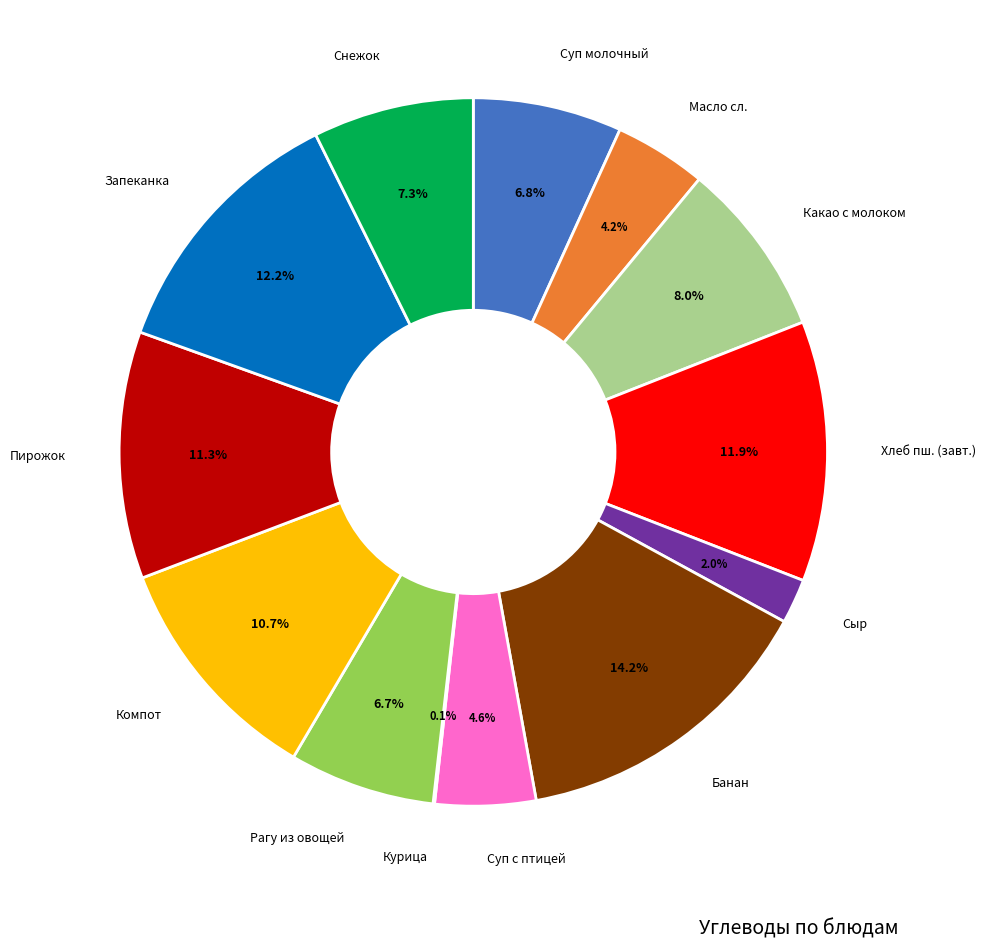

Does Хлеб пш. (завт.) represent more than half of the total?

No